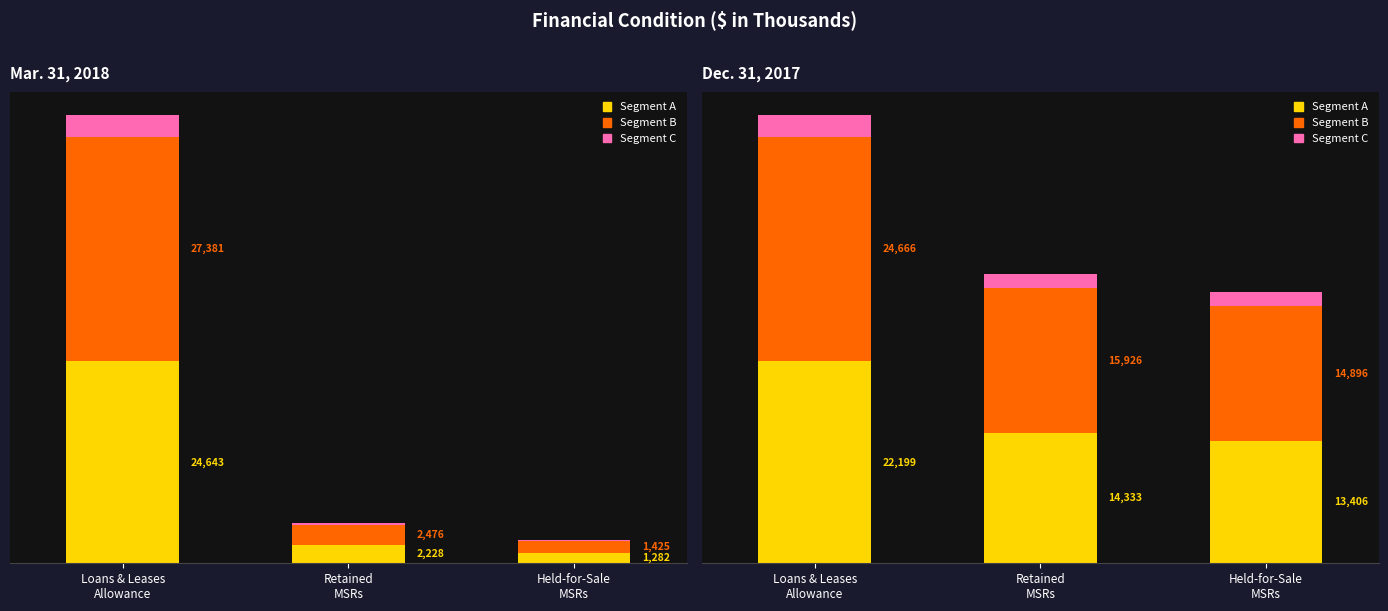

Read the Mar. 31, 2018 Pink value at Held-for-Sale
MSRs.

142.6